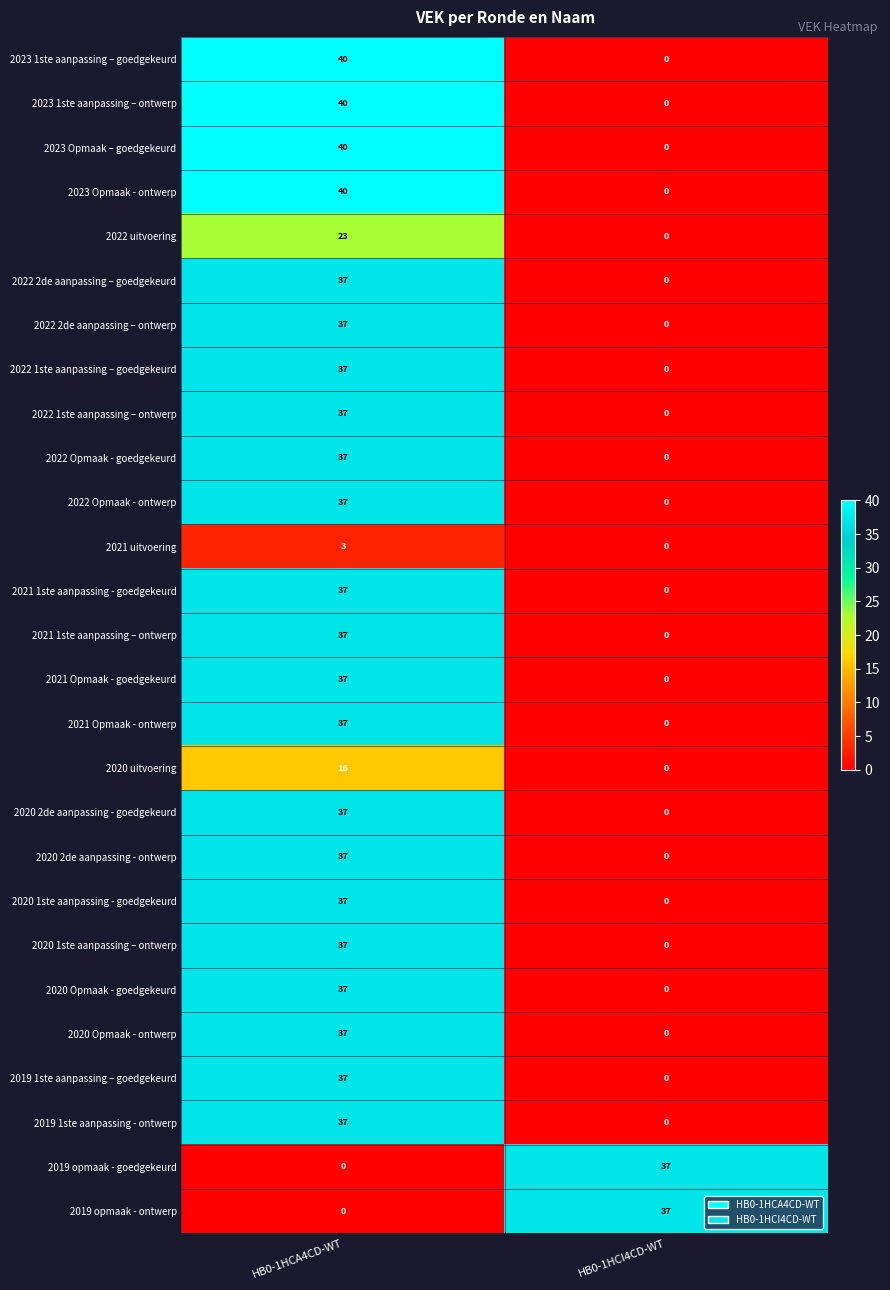

What is the difference between the highest and lowest values at HB0-1HCI4CD-WT?

37